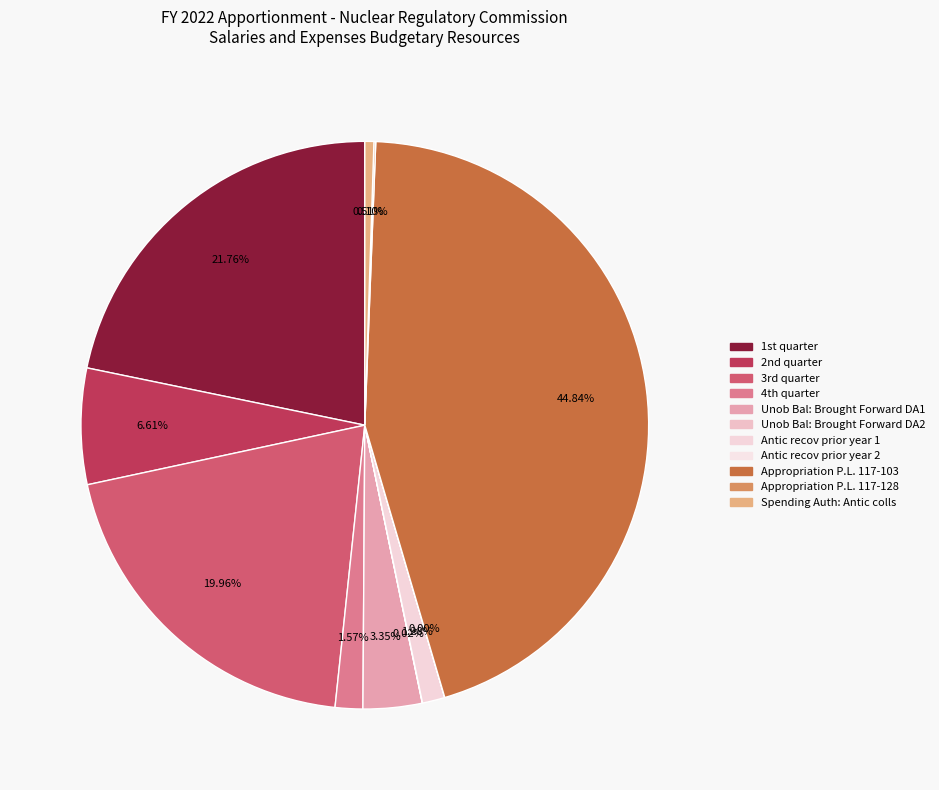

Does Appropriation P.L. 117-128 account for over 50% of the chart?

No